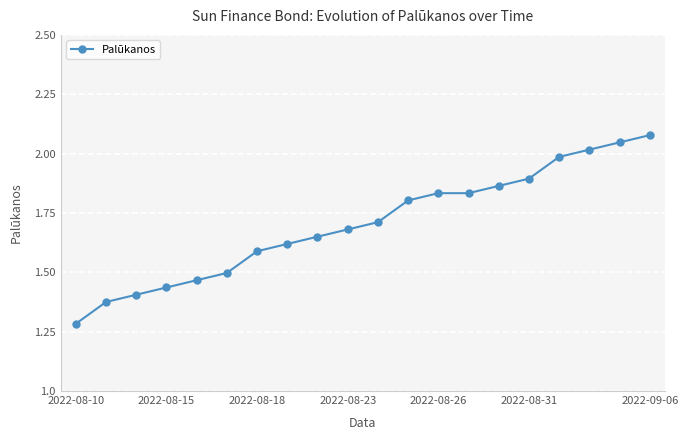

What is the sum of all values?

34.1